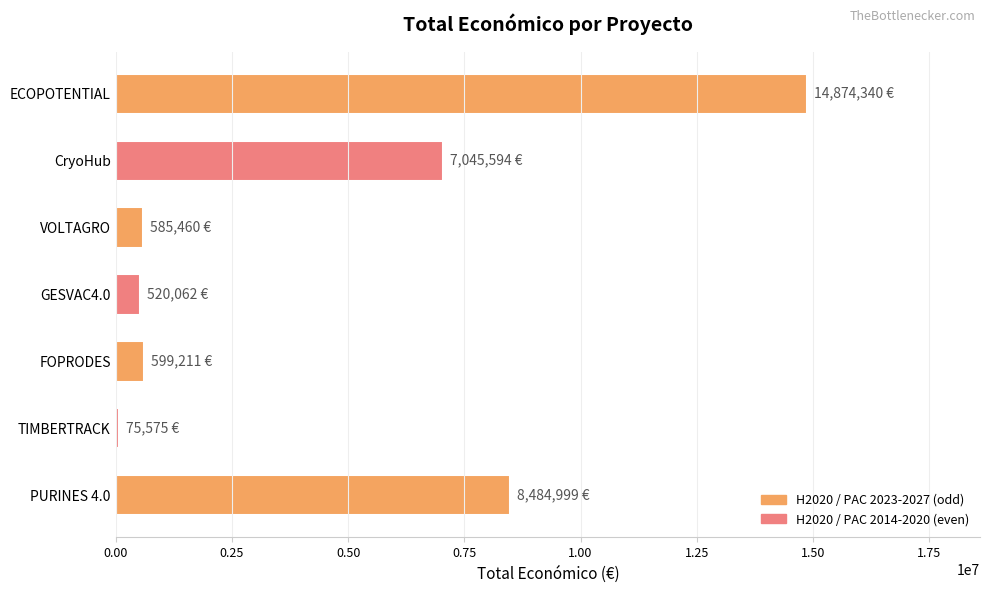

What is the greatest value displayed?

14874340